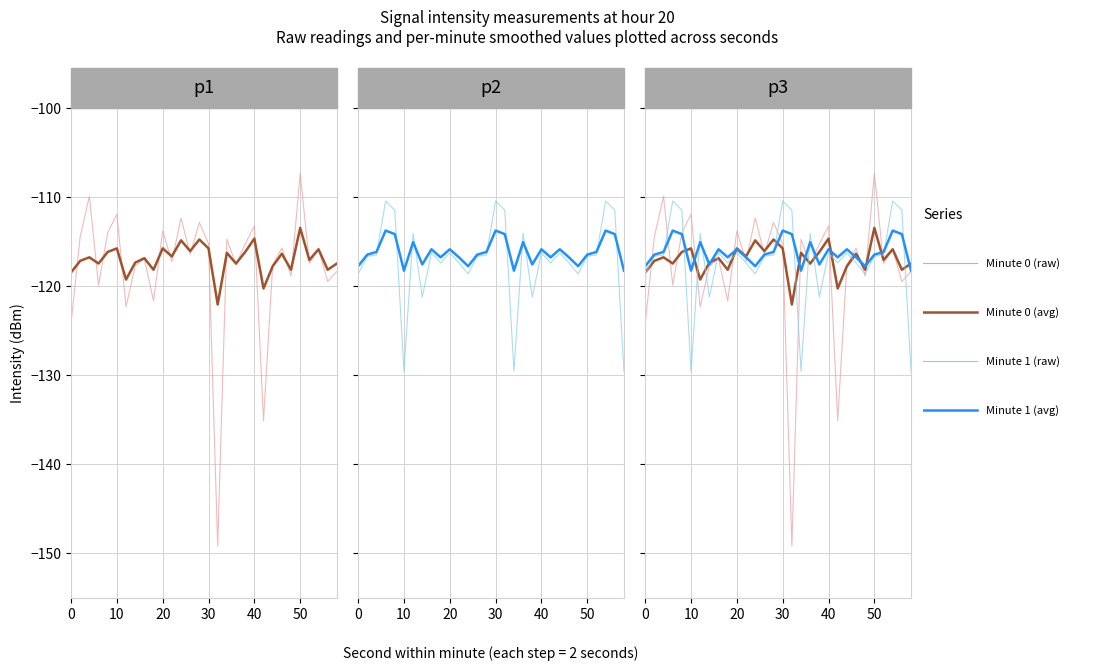

In Minute 0 (raw), how many points are lower than both neighbors (excluding endpoints)?

11